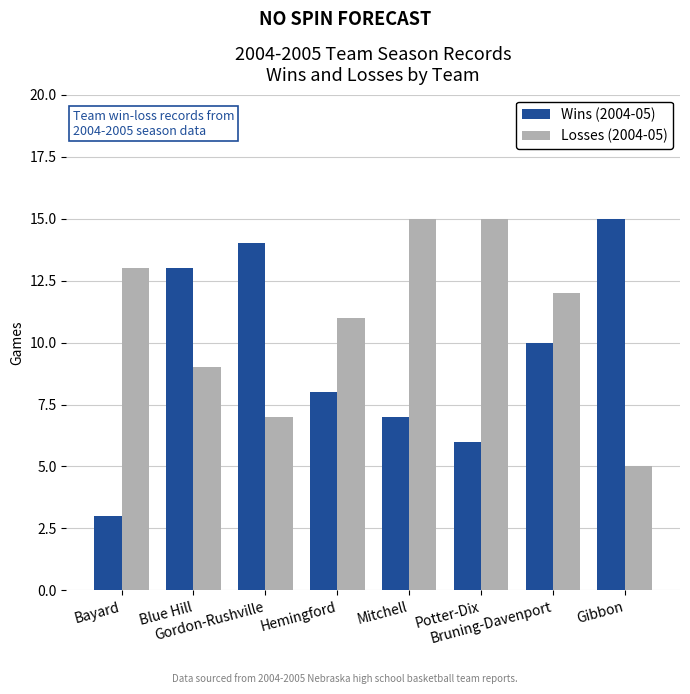

What is the minimum value shown in the chart?

3